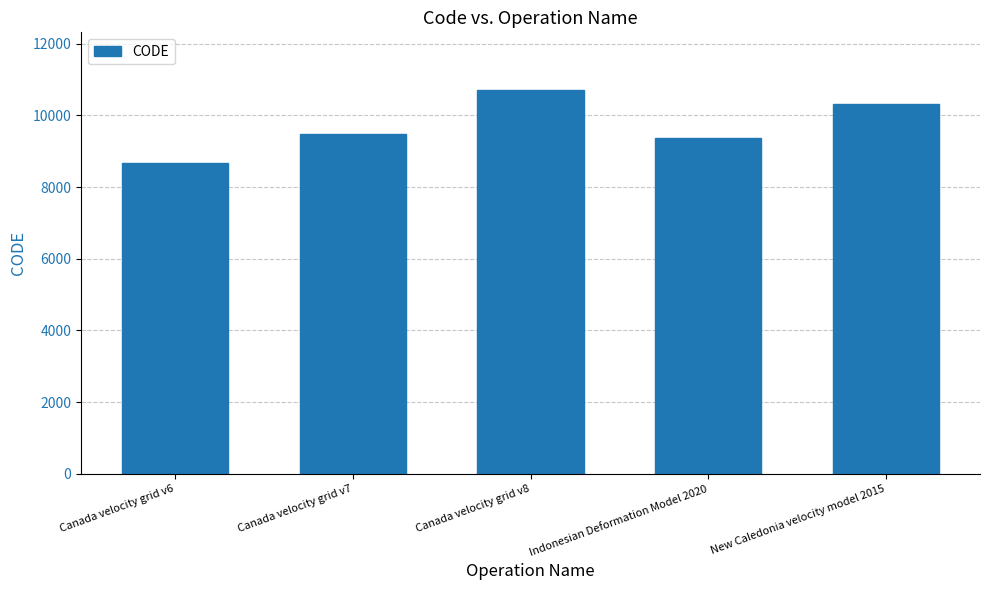

How many bars are there in total?

5